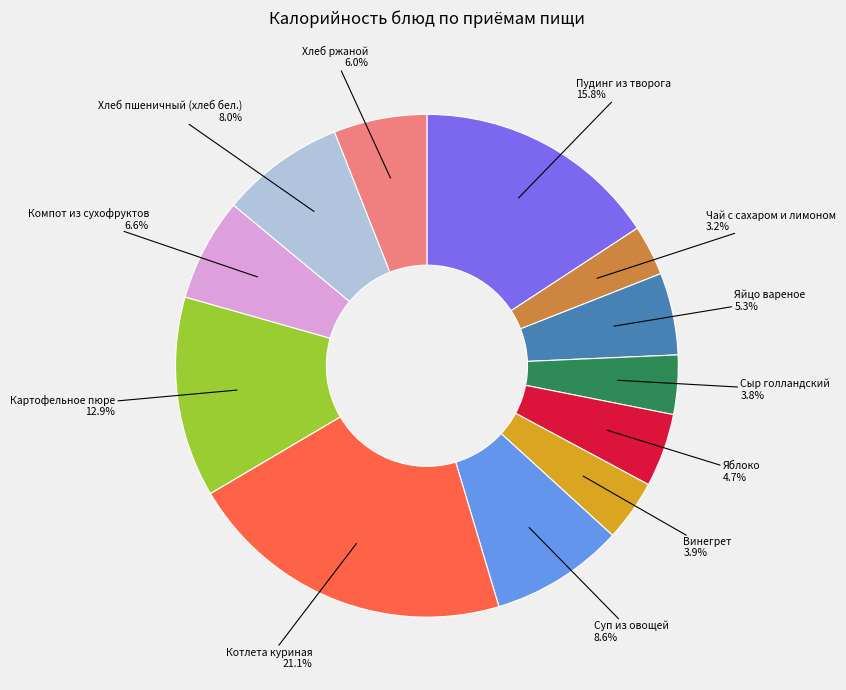

Combined, do Компот из сухофруктов and Картофельное пюре account for over 50%?

No